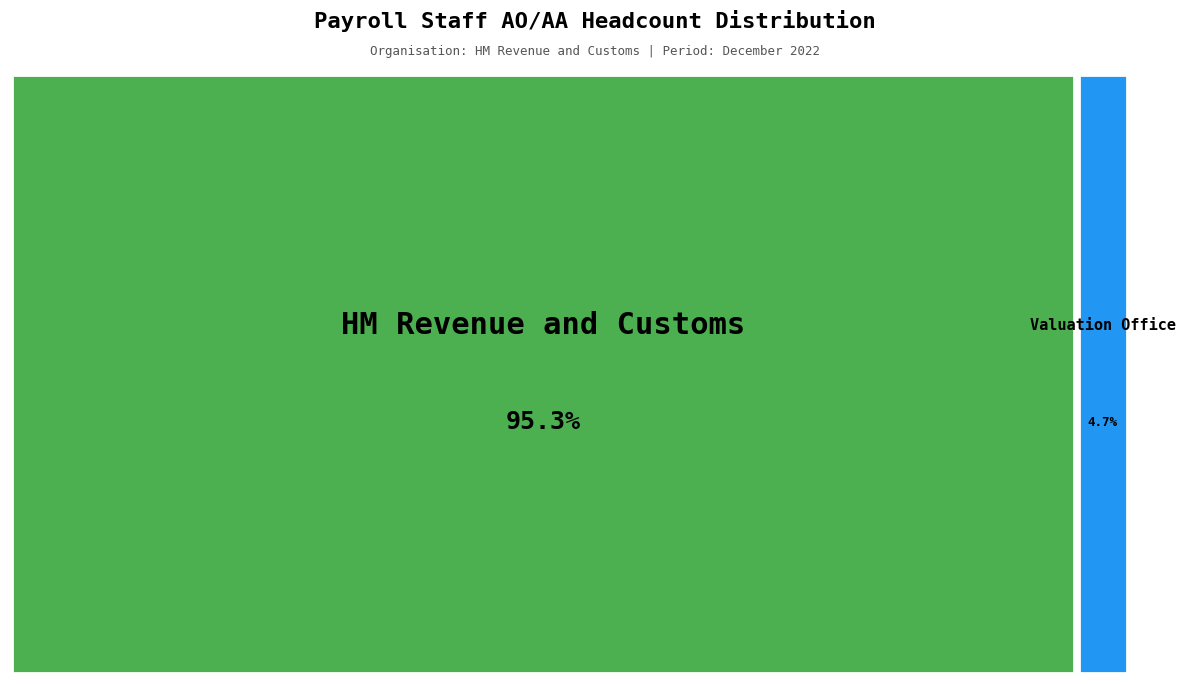

How many slices are in this pie chart?

2